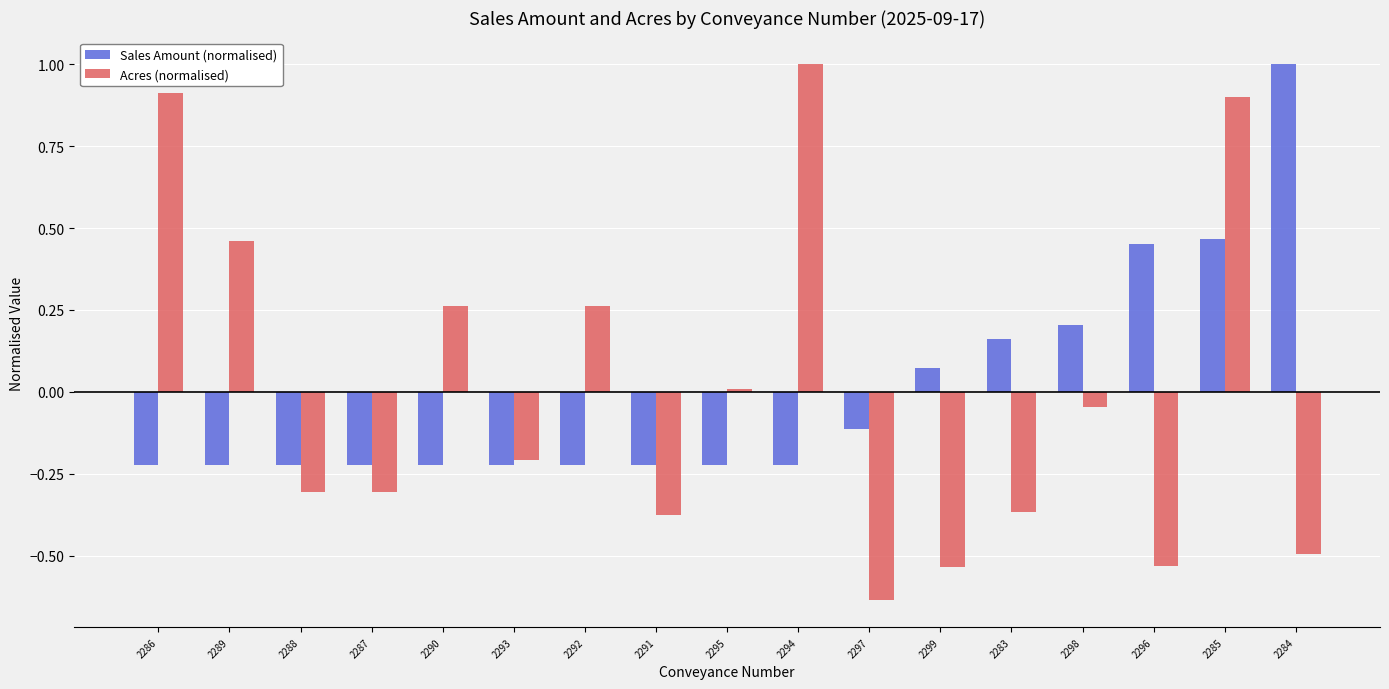

How many values in Acres (normalised) are above zero?

7